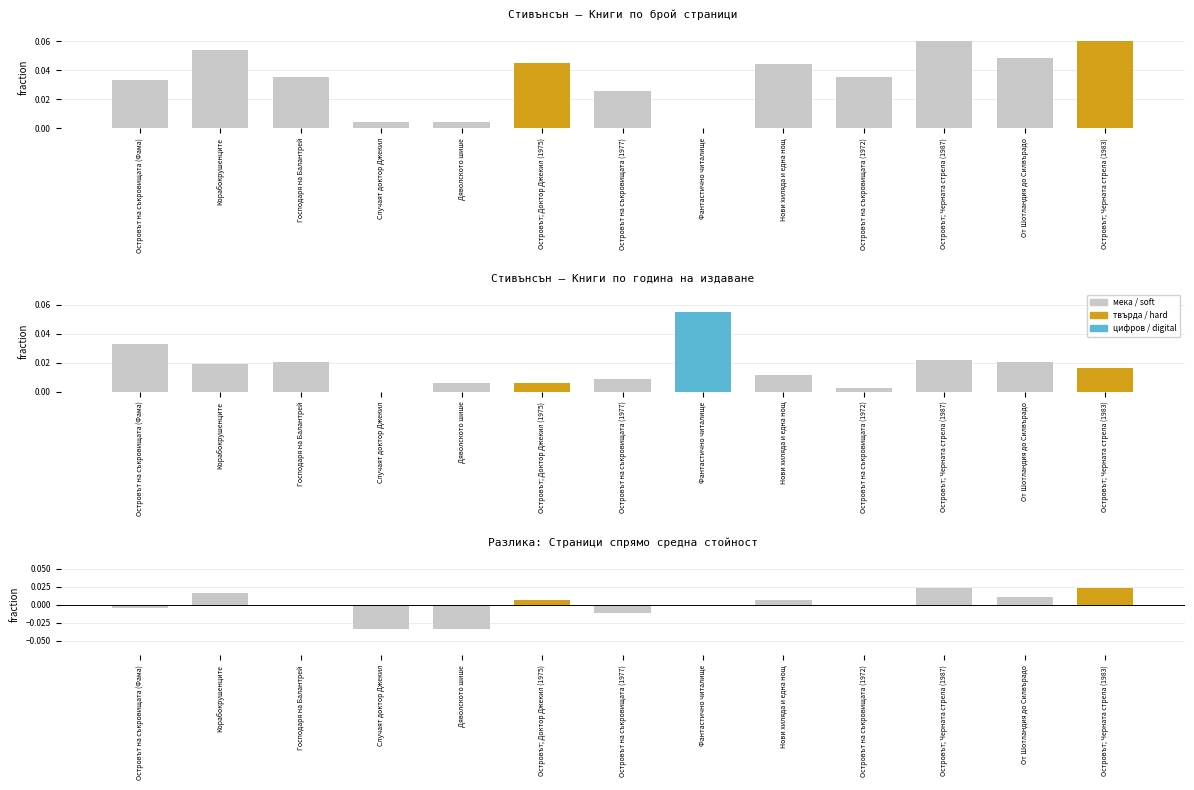

Between Островът на съкровищата (1977) and Нови хиляда и една нощ, which is larger?

Нови хиляда и една нощ